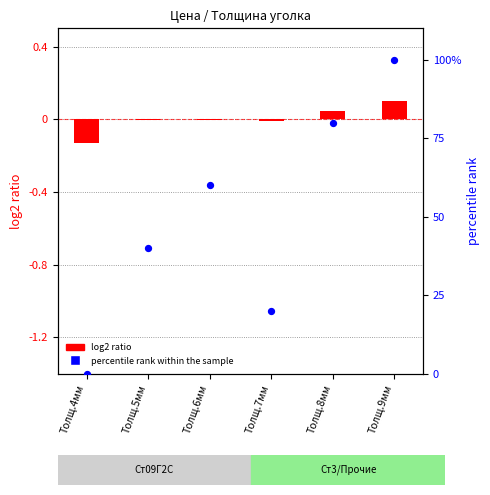

Which series has the largest total across all categories?

percentile rank within the sample